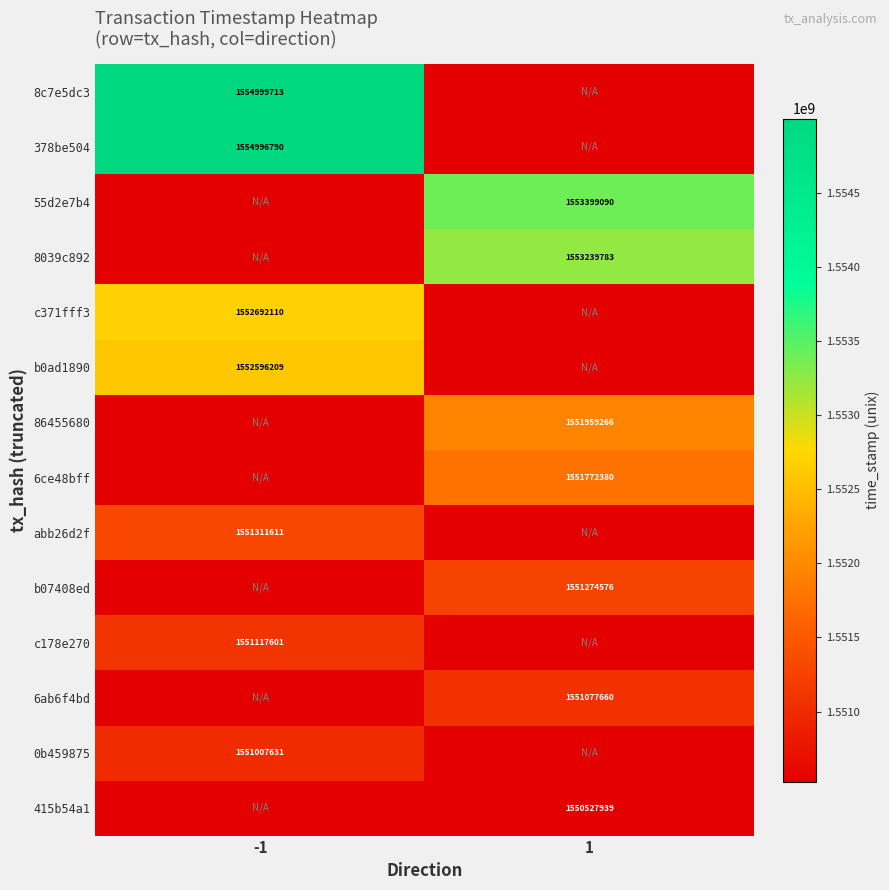

The value of b0ad1890 at -1 is 952092245. True or false?

False